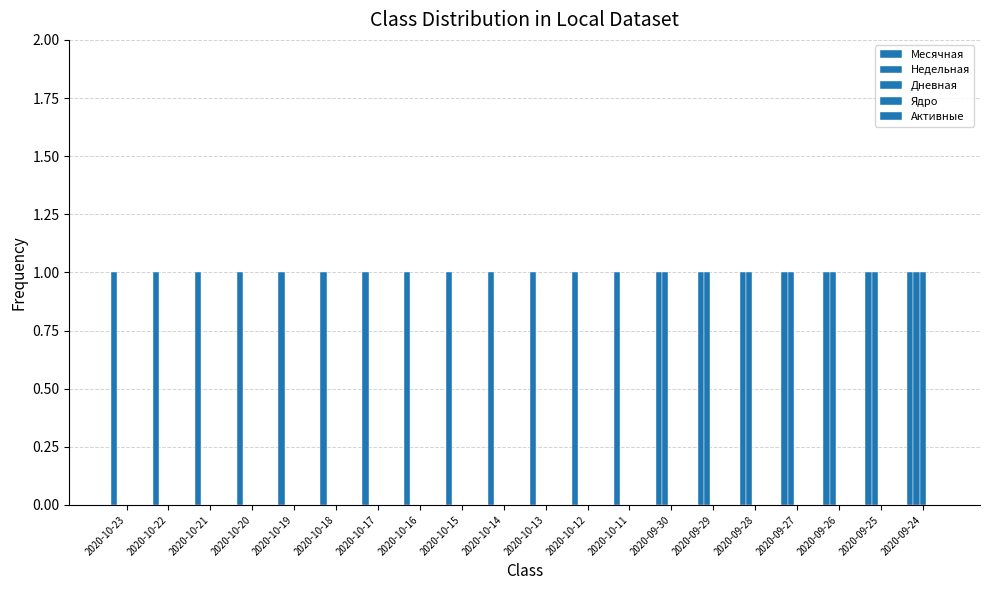

Which series has the widest spread of values?

Недельная